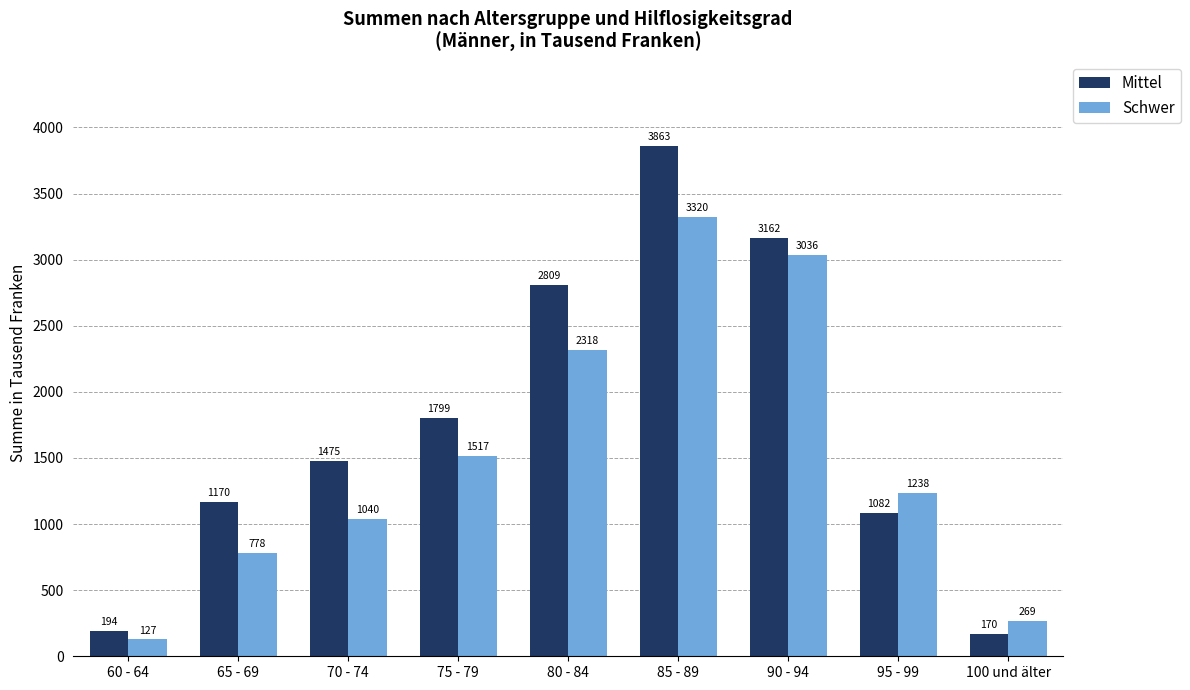

What is the difference between the Schwer values at 100 und älter and 70 - 74?

771